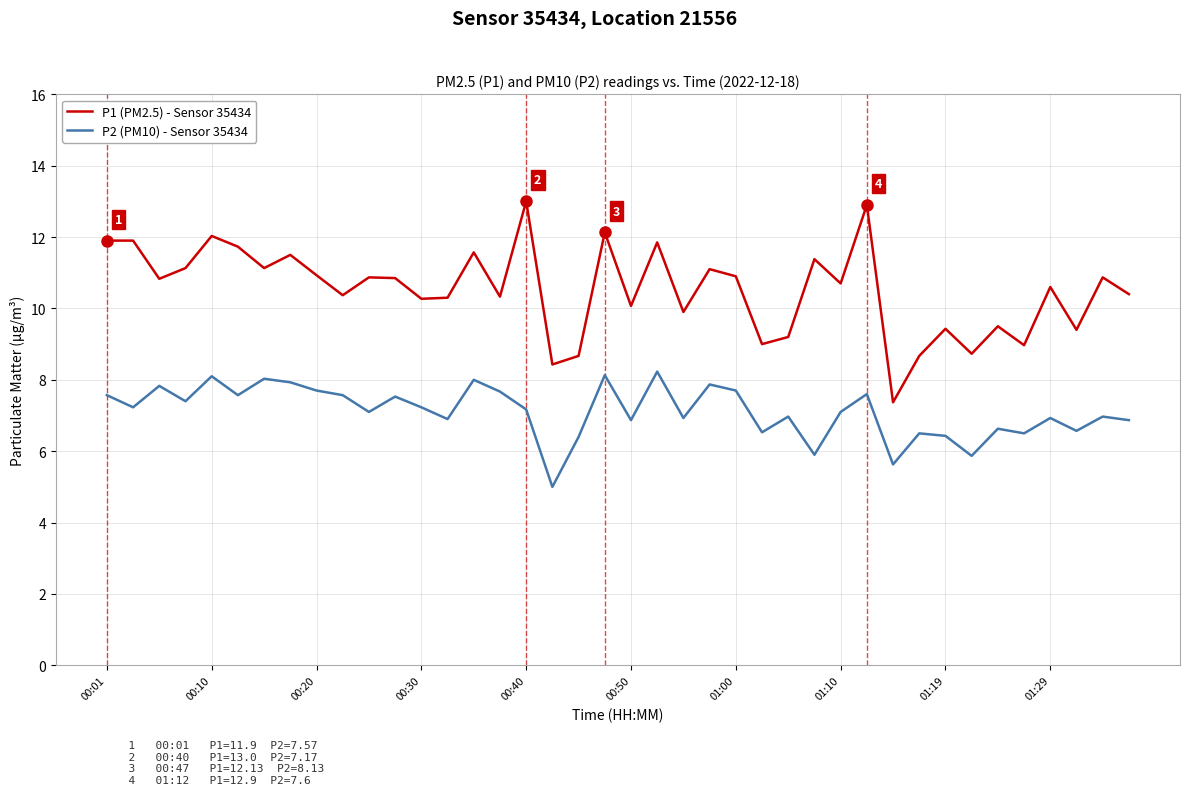

What is the difference between the maximum and minimum values in the P2 (PM10) - Sensor 35434 series?

3.2